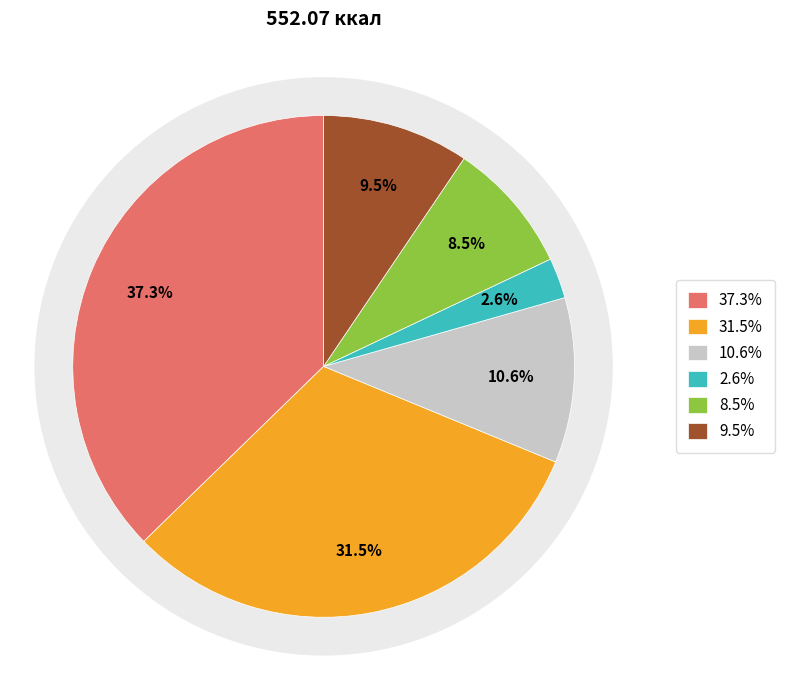

Does Гуляш (1-й вариант) account for over 50% of the chart?

No